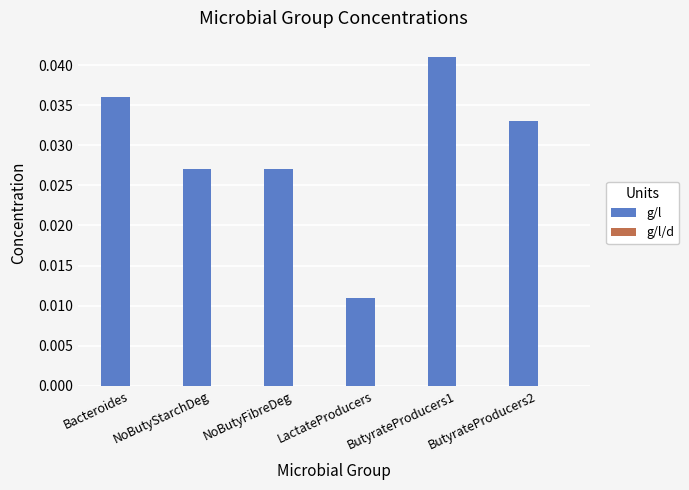

Between ButyrateProducers1 and ButyrateProducers2, which is larger?

ButyrateProducers1